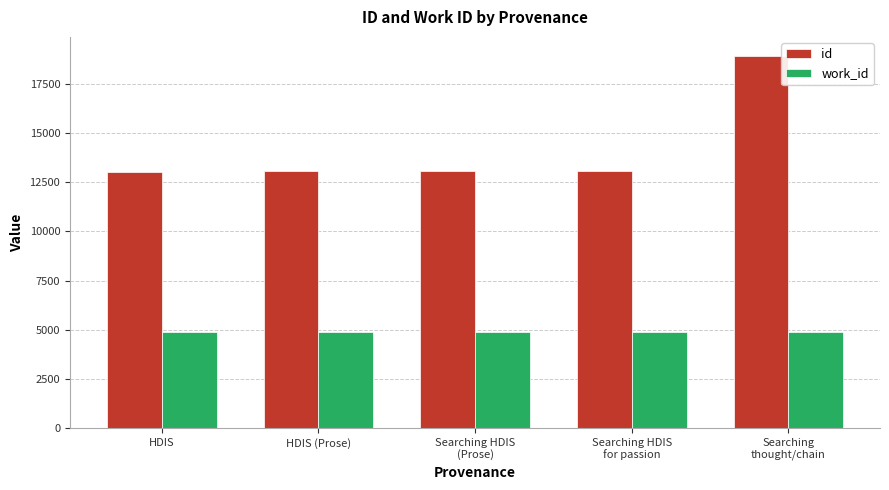

At how many categories does at least one series exceed 14020?

1